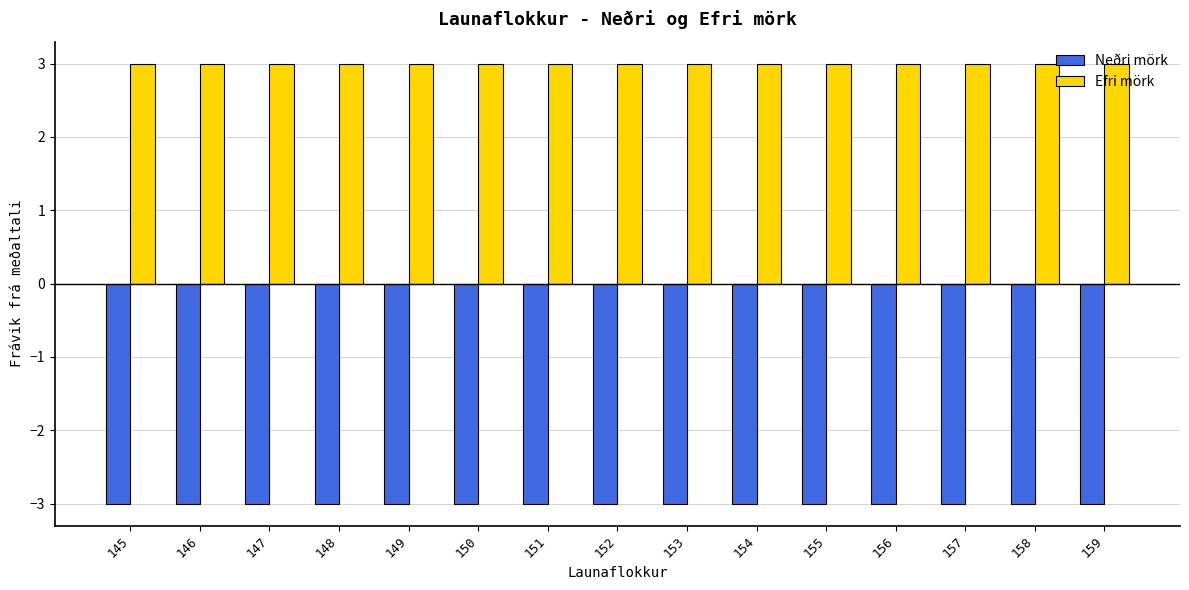

Rank the series by their average value, from highest to lowest.

Efri mörk, Neðri mörk